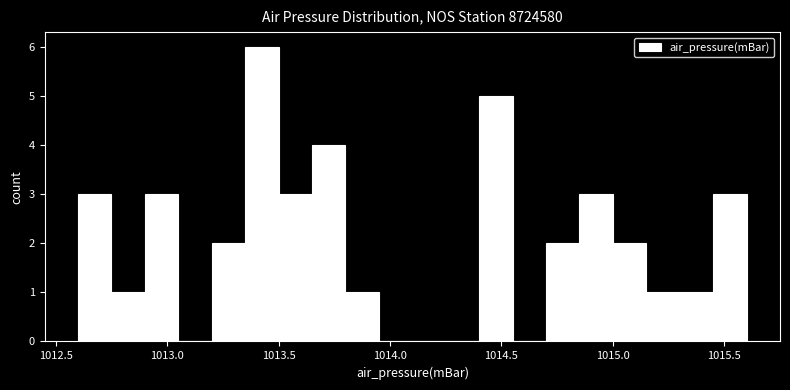

Read against the x-axis, roughly where is the centre of the tallest bar?

1013.45